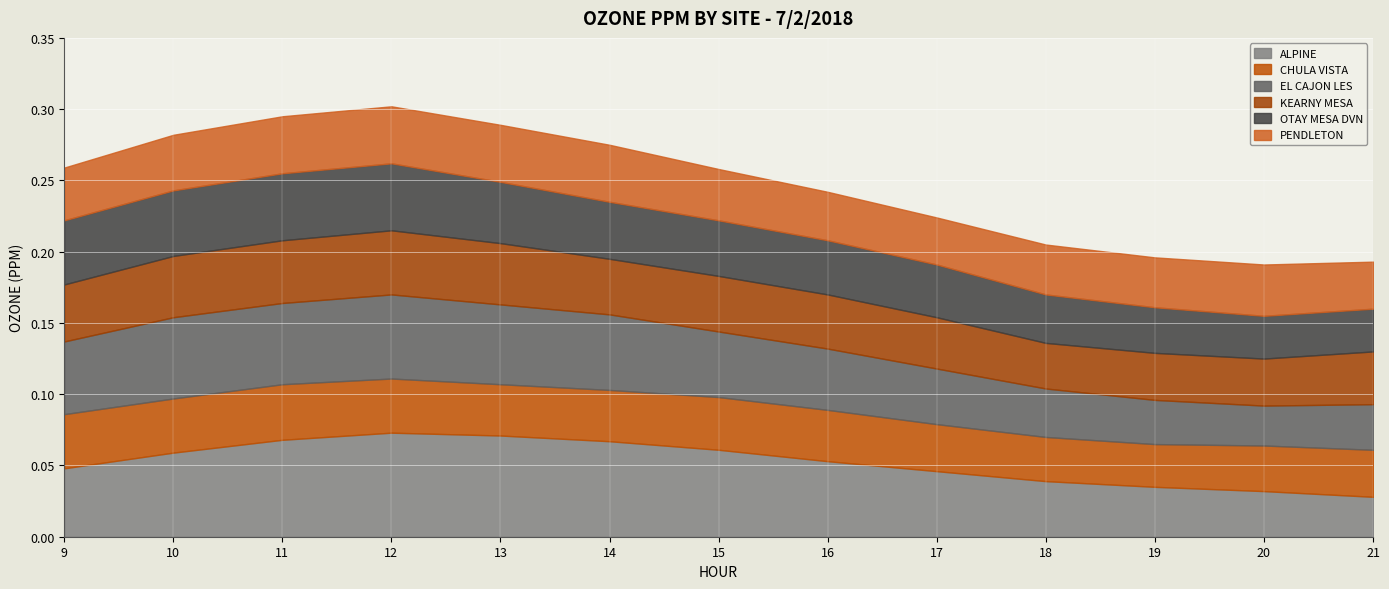

What is the sum of the KEARNY MESA values at 9 and 13?

0.1